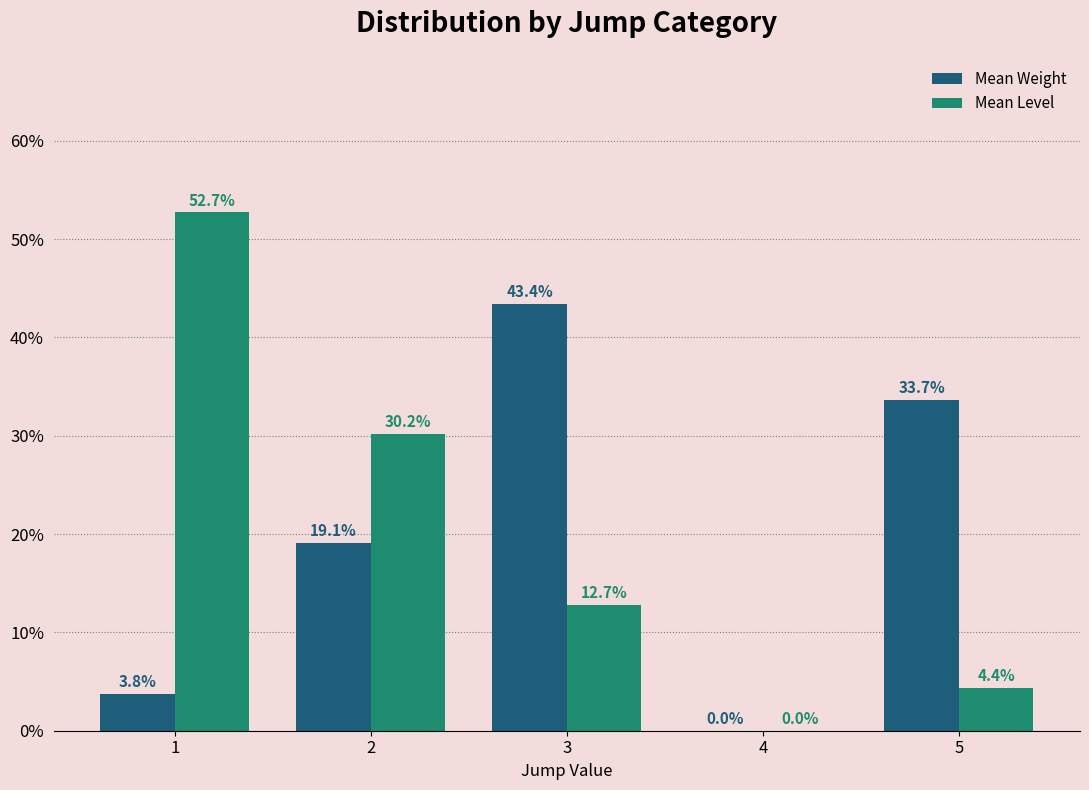

How many distinct data groups are displayed?

2